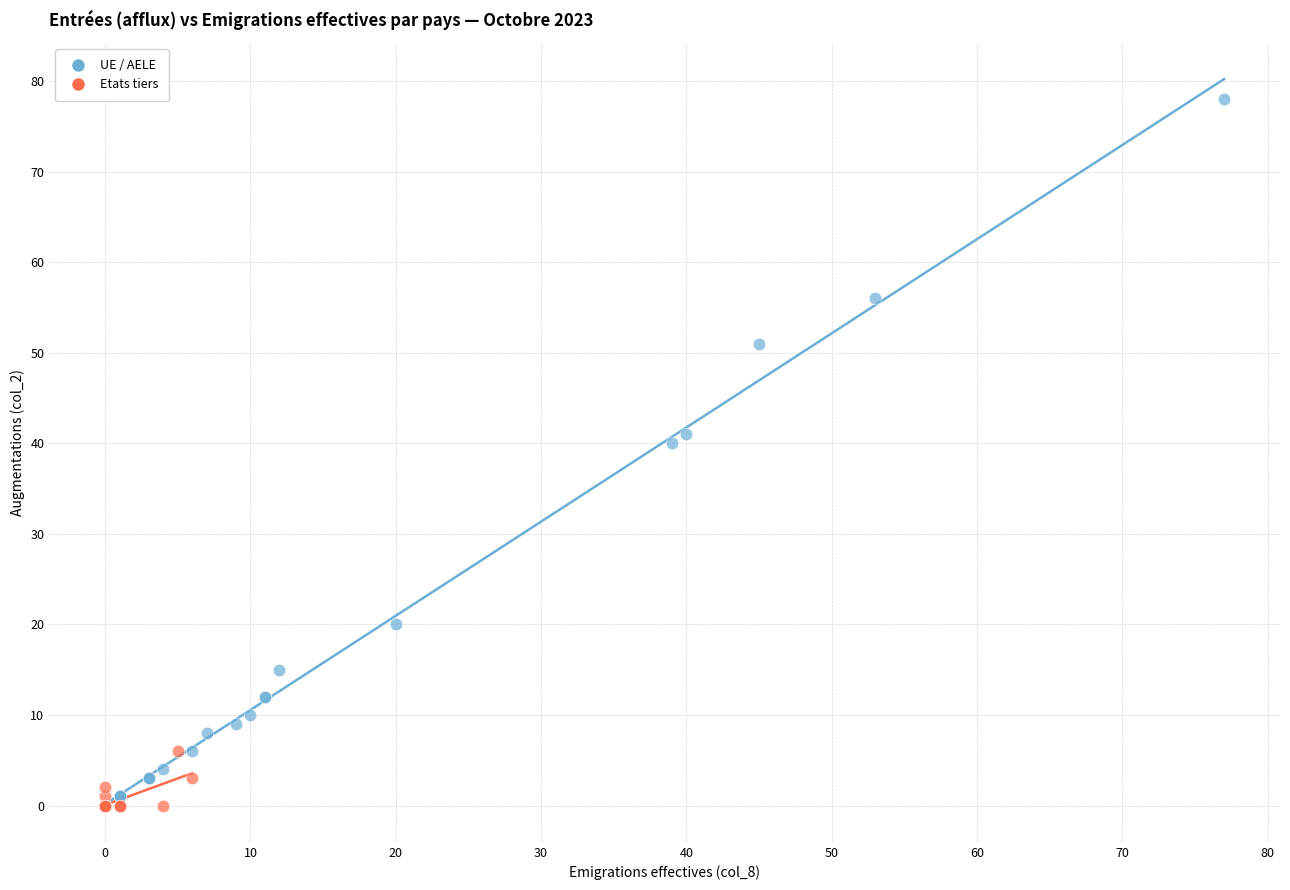

Which series has the widest spread of Y values?

UE / AELE